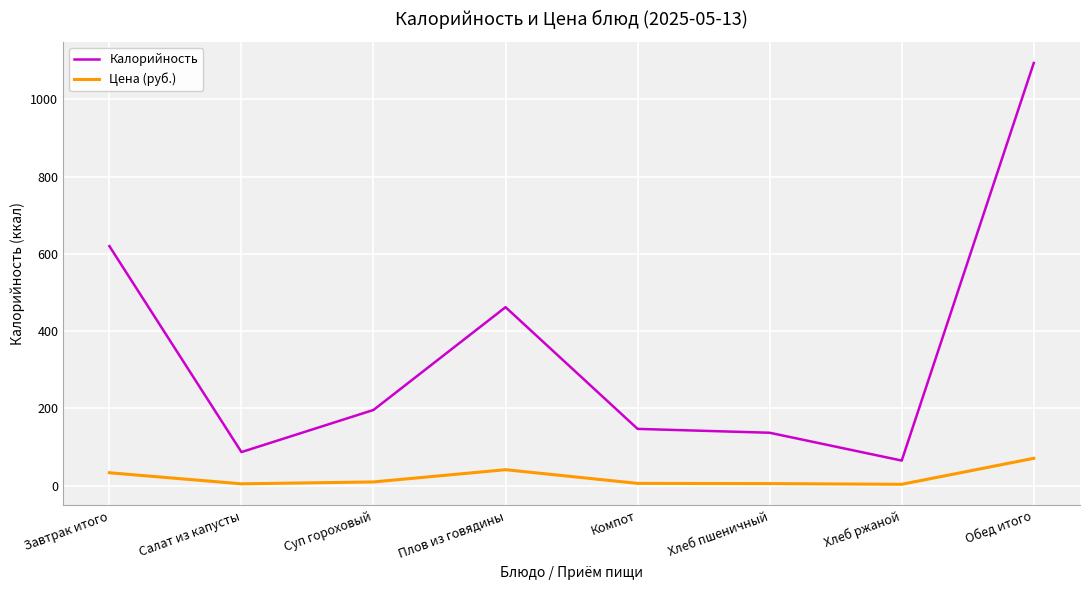

At how many categories does at least one series exceed 963?

1